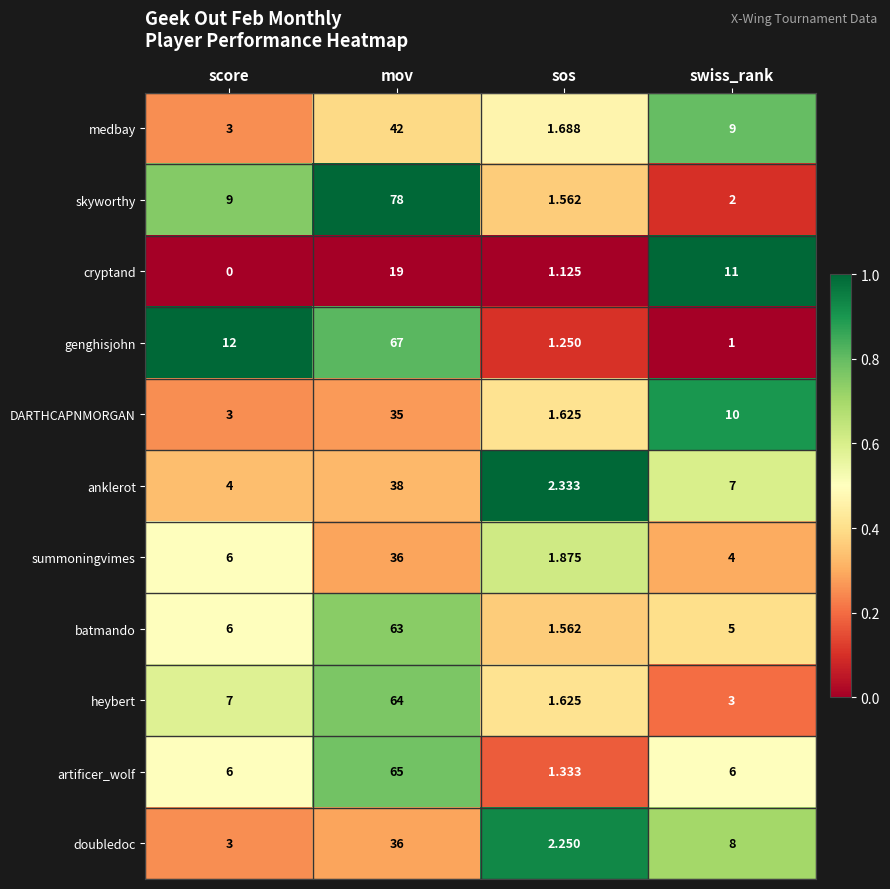

Rank the categories by cryptand value from highest to lowest.

mov, swiss_rank, sos, score